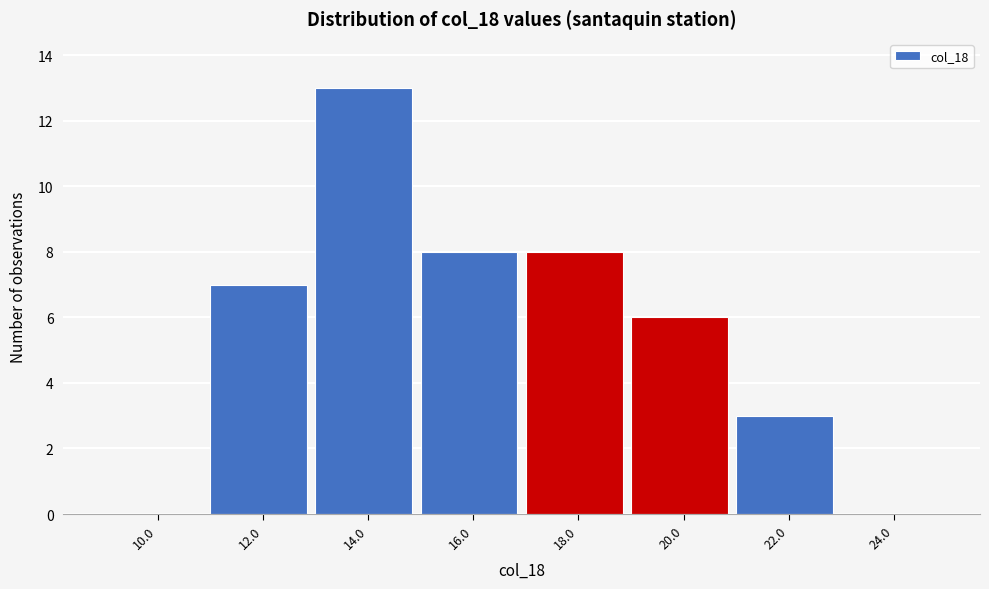

Reading left to right, transcribe all the data shown in this chart.

10.0=0	12.0=7	14.0=13	16.0=8	18.0=8	20.0=6	22.0=3	24.0=0